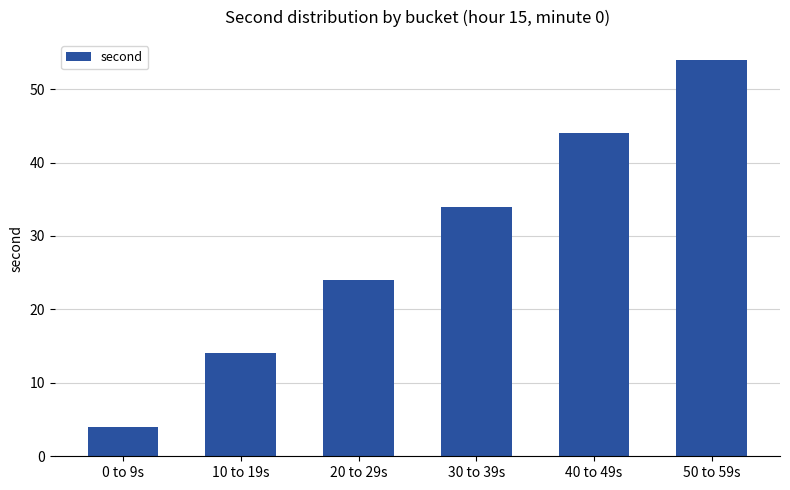

What is the maximum value shown in the chart?

54